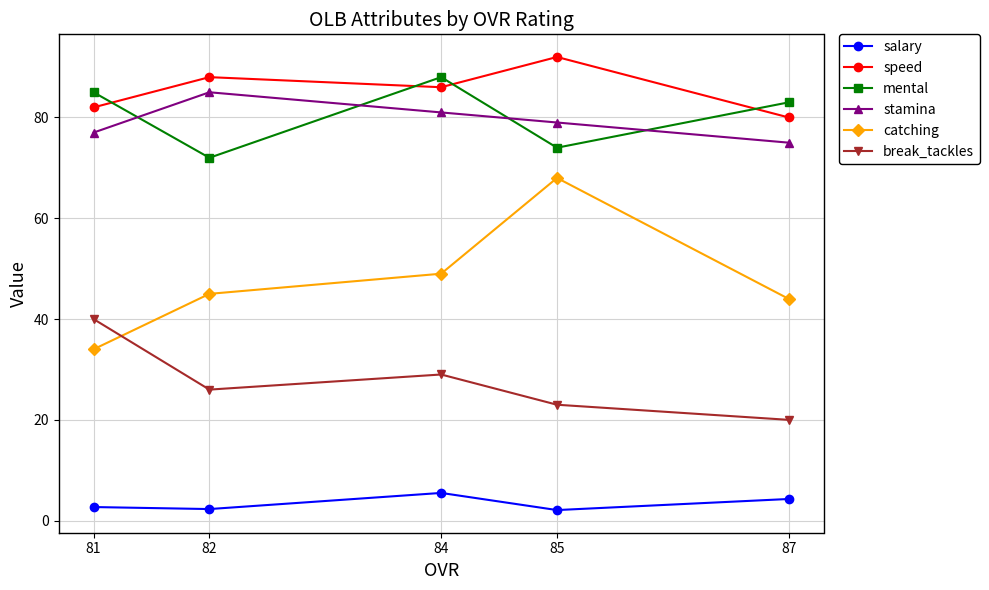

In salary, how many points are higher than both neighbors (excluding endpoints)?

1